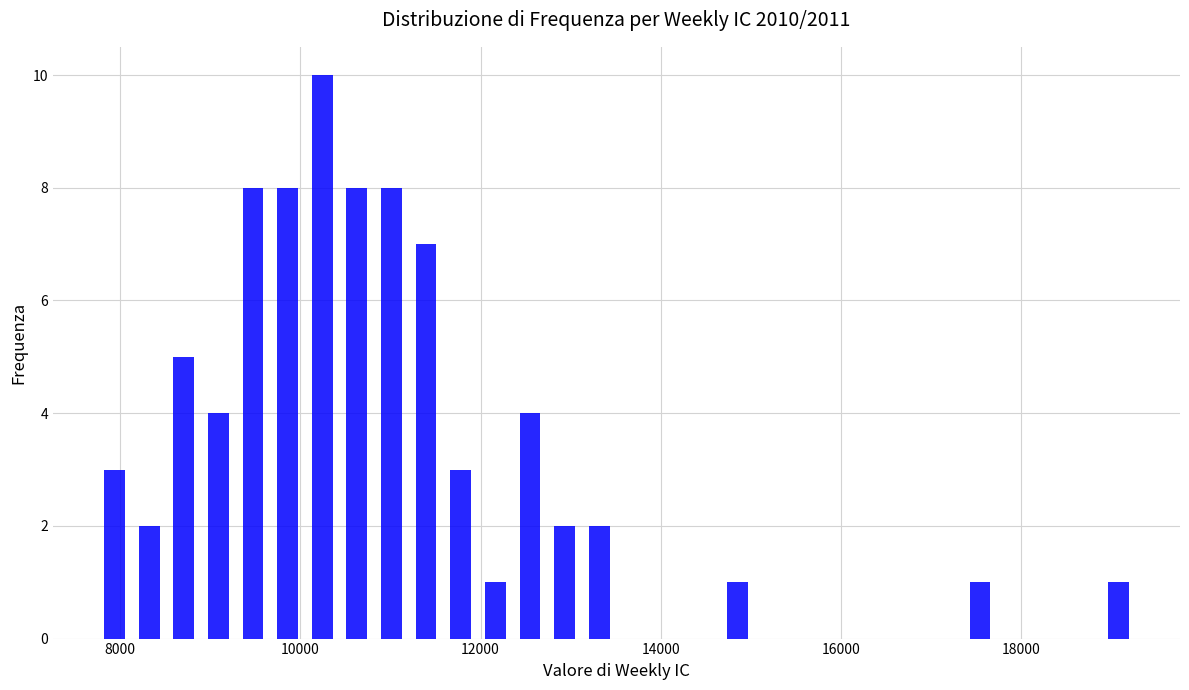

Around what value on the x-axis is the tallest bar? Give the approximate position of its centre, as read against the axis.

10200